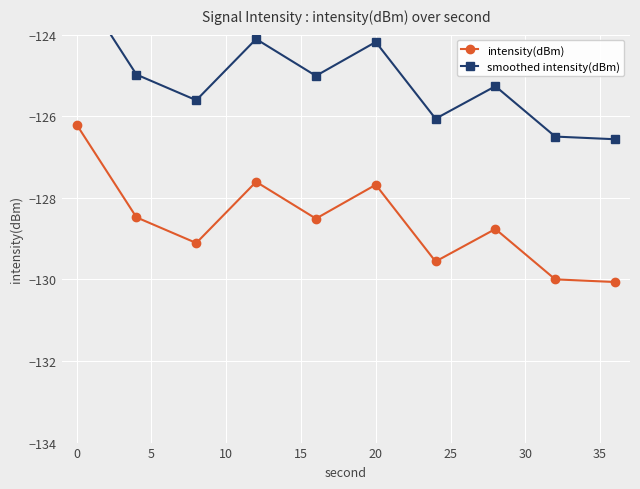

The intensity(dBm) series shows -127.7 at 20. True or false?

True